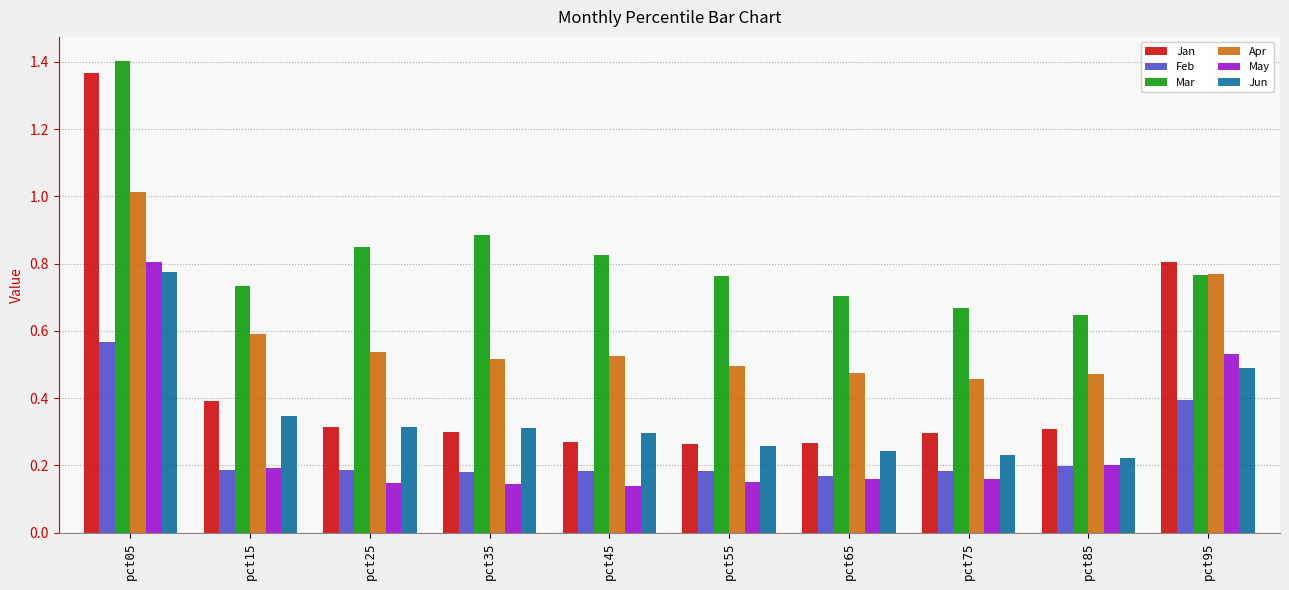

Which series has the largest total across all categories?

Mar